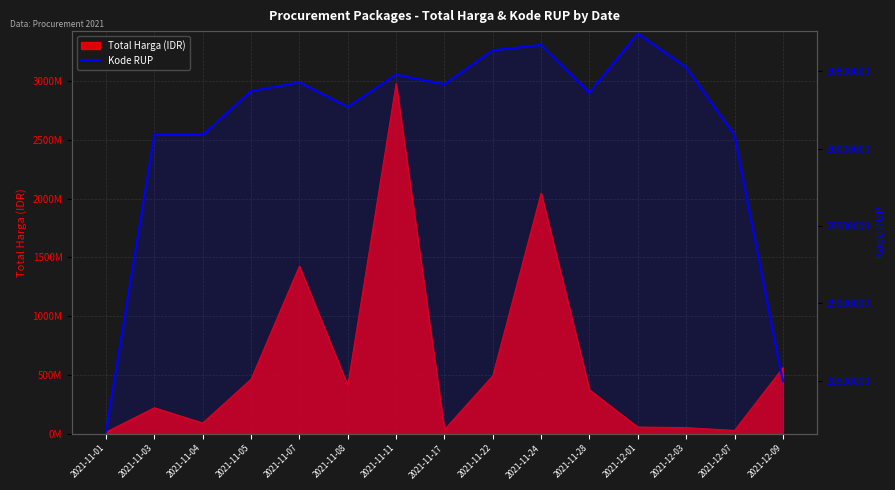

Reading right to left, extract all data points from this chart.

2021-12-09=28497118	2021-12-07=30089034	2021-12-03=30527421	2021-12-01=30745112	2021-11-28=30363247	2021-11-24=30670893	2021-11-22=30636058	2021-11-17=30416731	2021-11-11=30478474	2021-11-08=30270270	2021-11-07=30428912	2021-11-05=30372232	2021-11-04=30089034	2021-11-03=30089034	2021-11-01=28171087